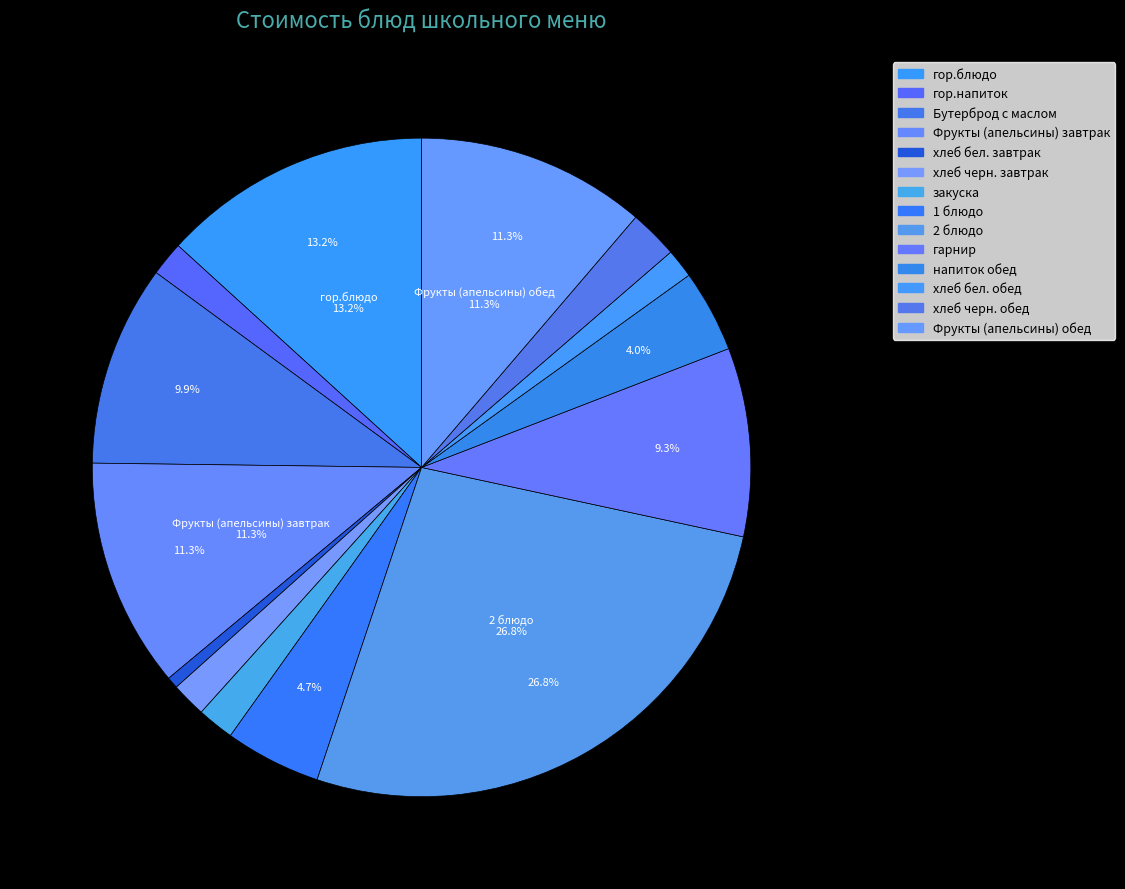

Which category has the biggest portion of the pie?

2 блюдо